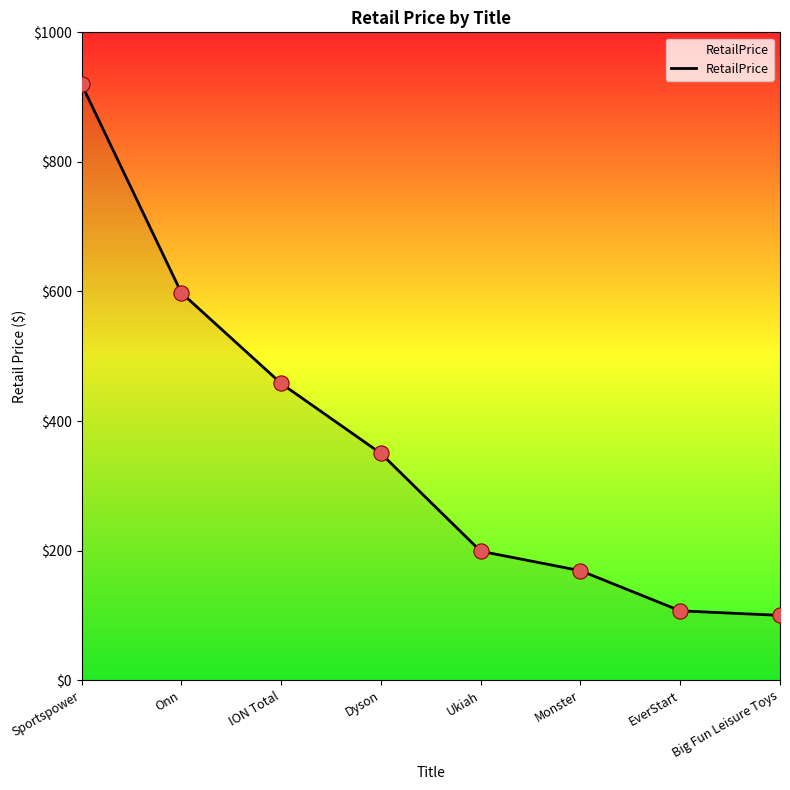

Between EverStart and Onn, which is larger?

Onn